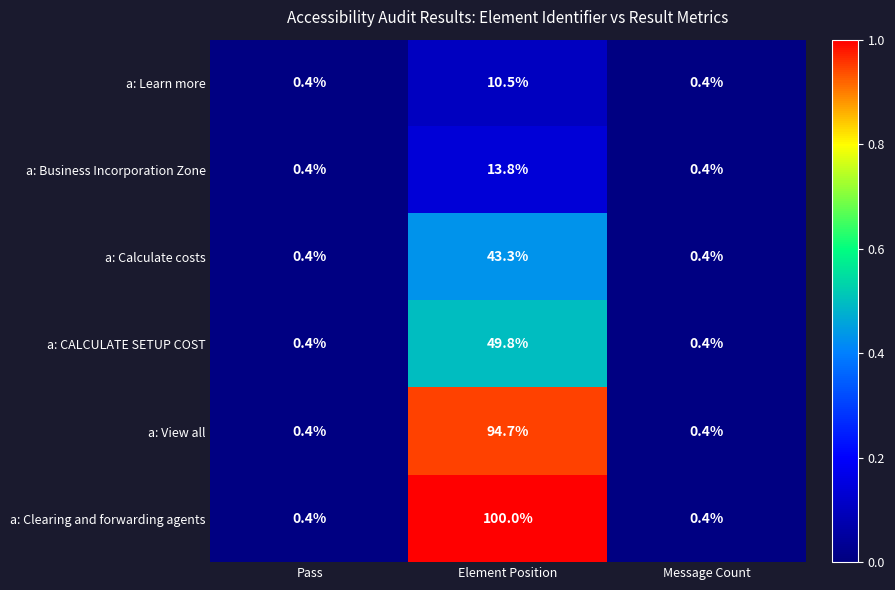

Rank the series by their maximum value, from highest to lowest.

a: Clearing and forwarding agents, a: View all, a: CALCULATE SETUP COST, a: Calculate costs, a: Business Incorporation Zone, a: Learn more